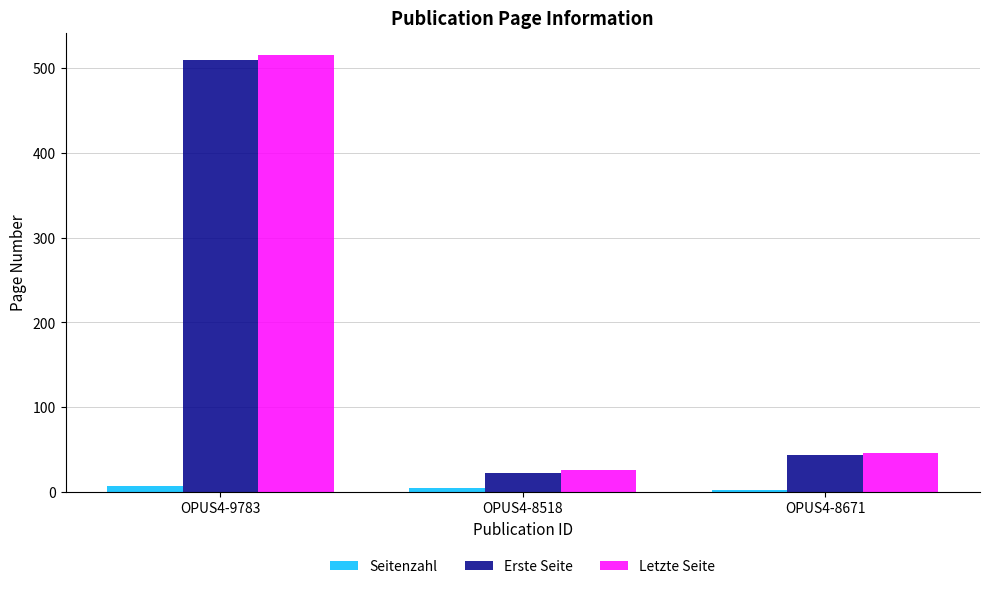

Where is Erste Seite nearest to the value 265?

OPUS4-8671